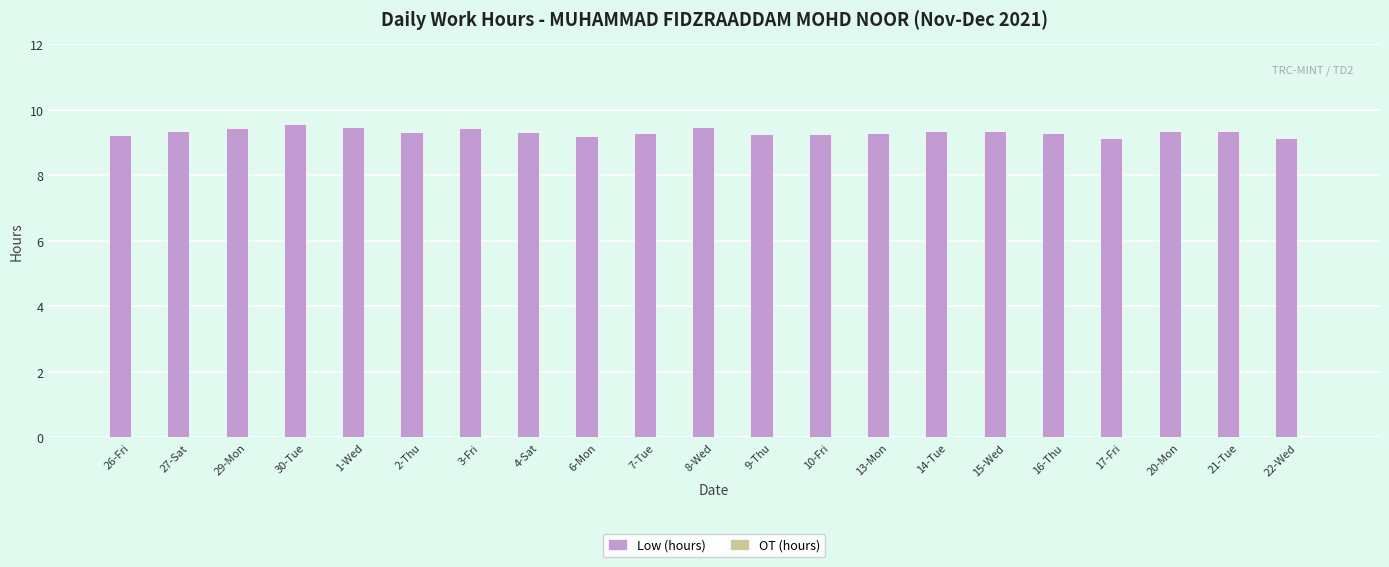

How many series are shown in this chart?

1